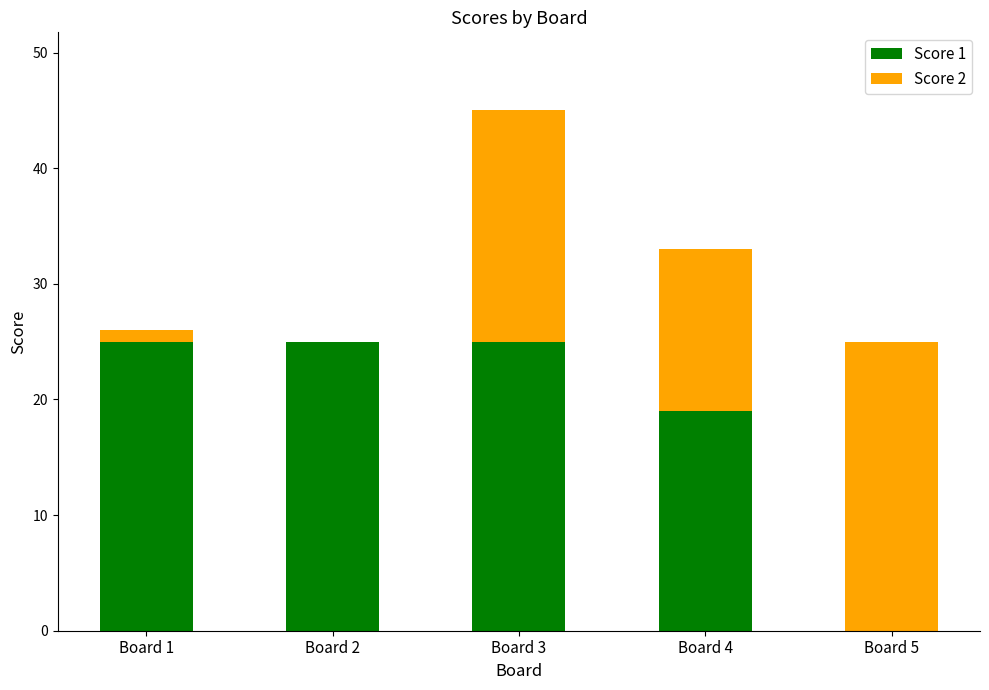

Count the number of data series in this chart.

2